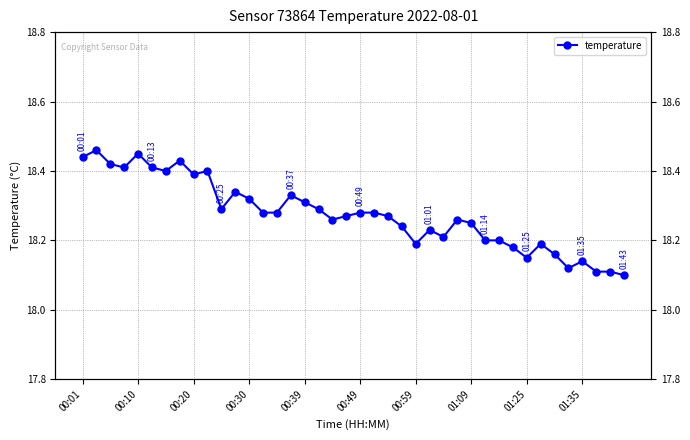

How many points are higher than both their immediate neighbors (excluding endpoints)?

10